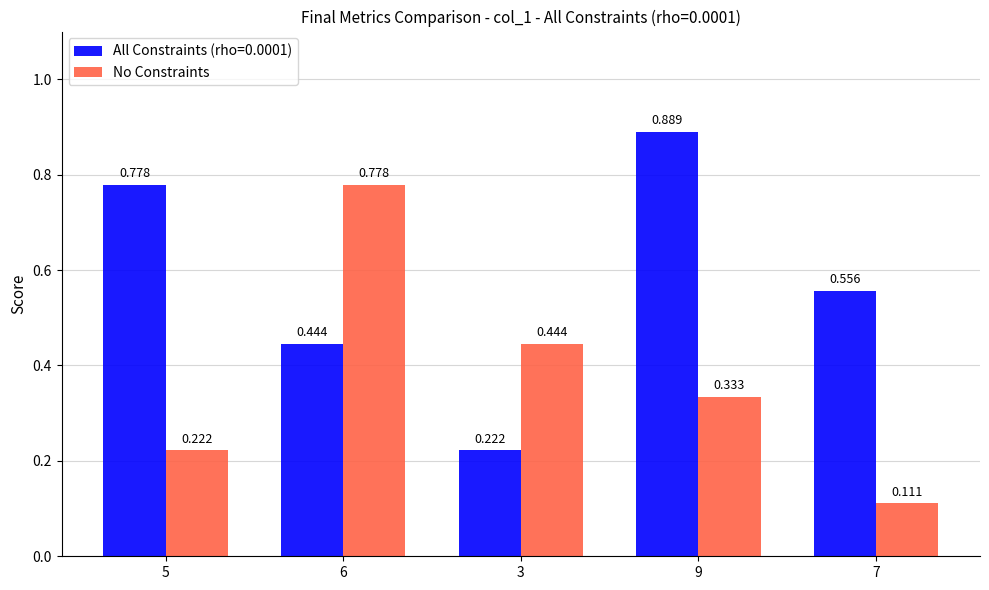

Is the value of No Constraints at 7 greater than the value of All Constraints (rho=0.0001) at 7?

No